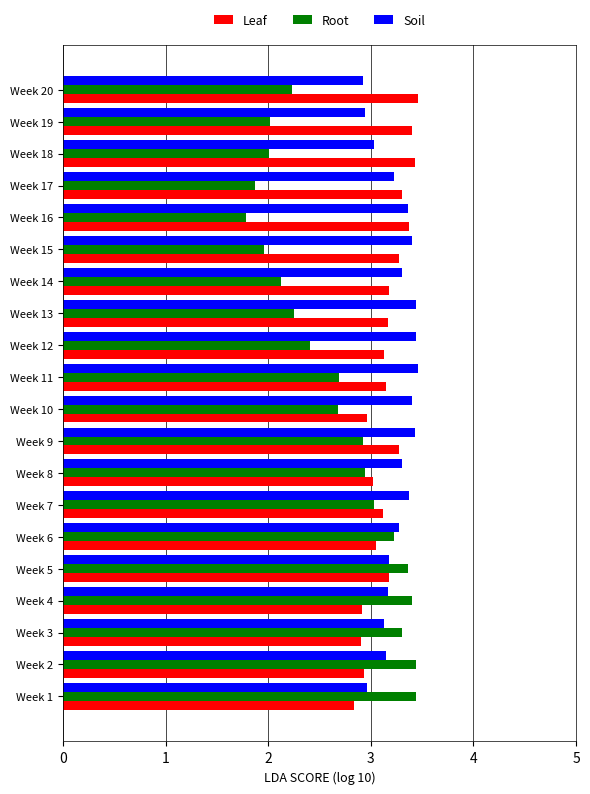

Which series has the widest spread of values?

Root